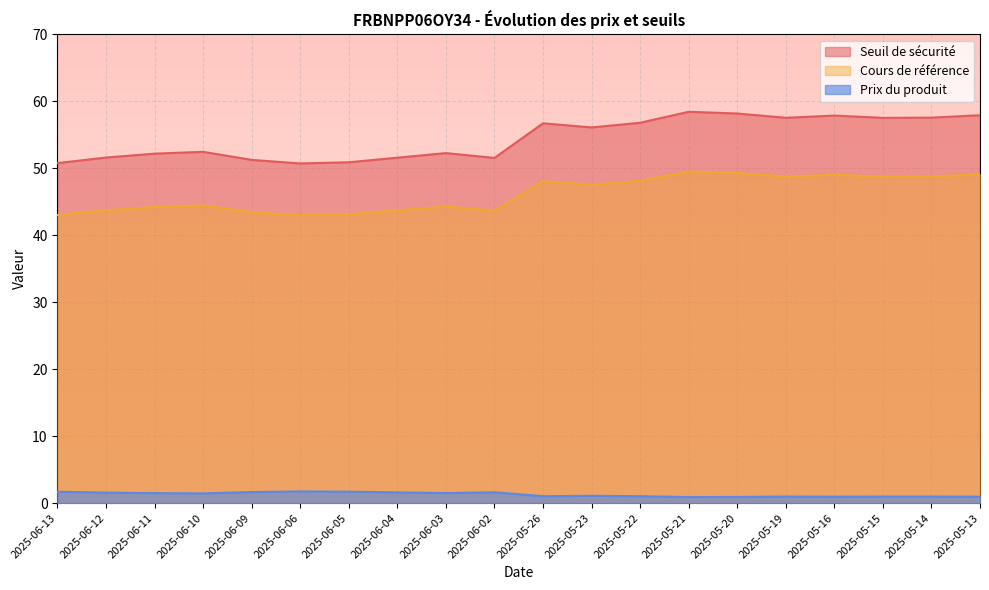

What is the label of the 15th point from the left?

2025-05-20